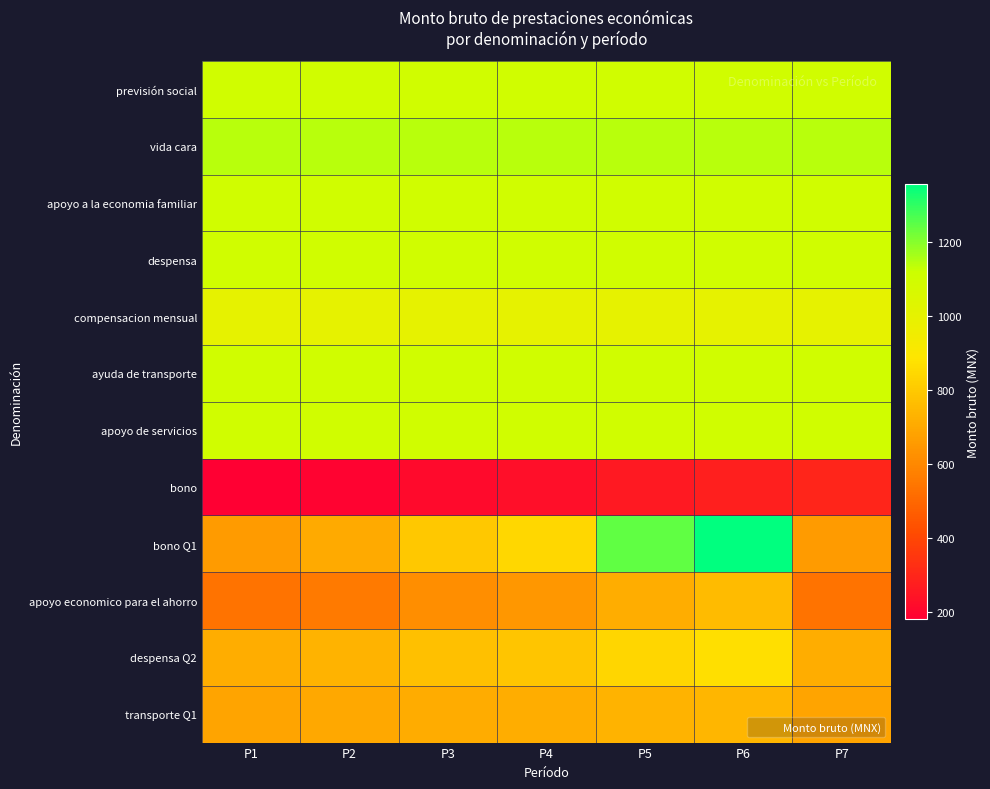

Reading right to left, what are all the values shown in this chart?

previsión social: P7=1100.0	P6=1100.0	P5=1100.0	P4=1100.0	P3=1100.0	P2=1100.0	P1=1100.0
vida cara: P7=1140.0	P6=1140.0	P5=1140.0	P4=1140.0	P3=1140.0	P2=1140.0	P1=1140.0
apoyo a la economia familiar: P7=1100.0	P6=1100.0	P5=1100.0	P4=1100.0	P3=1100.0	P2=1100.0	P1=1100.0
despensa: P7=1100.0	P6=1100.0	P5=1100.0	P4=1100.0	P3=1100.0	P2=1100.0	P1=1100.0
compensacion mensual: P7=1000.0	P6=1000.0	P5=1000.0	P4=1000.0	P3=1000.0	P2=1000.0	P1=1000.0
ayuda de transporte: P7=1100.0	P6=1100.0	P5=1100.0	P4=1100.0	P3=1100.0	P2=1100.0	P1=1100.0
apoyo de servicios: P7=1100.0	P6=1100.0	P5=1100.0	P4=1100.0	P3=1100.0	P2=1100.0	P1=1100.0
bono: P7=295.0	P6=280.0	P5=260.0	P4=230.0	P3=215.0	P2=190.0	P1=180.0
bono Q1: P7=658.0	P6=1355.2	P5=1241.8	P4=845.6	P3=798.0	P2=704.2	P1=658.0
apoyo economico para el ahorro: P7=536.0	P6=755.0	P5=713.0	P4=644.0	P3=617.0	P2=561.0	P1=536.0
despensa Q2: P7=715.0	P6=867.0	P5=838.0	P4=790.0	P3=771.0	P2=733.0	P1=715.0
transporte Q1: P7=689.0	P6=742.0	P5=732.0	P4=715.0	P3=708.0	P2=695.0	P1=689.0